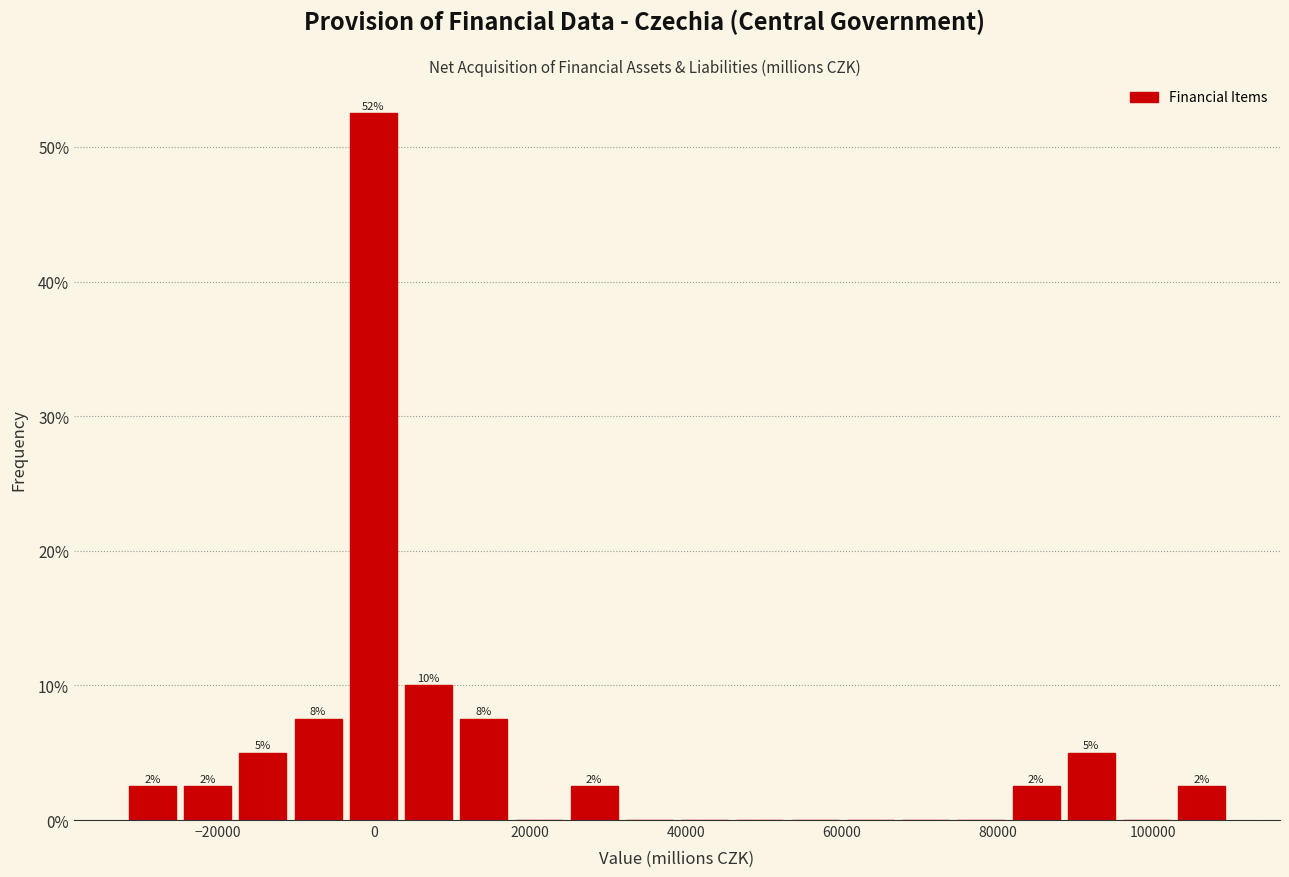

Around what value on the x-axis is the tallest bar? Give the approximate position of its centre, as read against the axis.

0